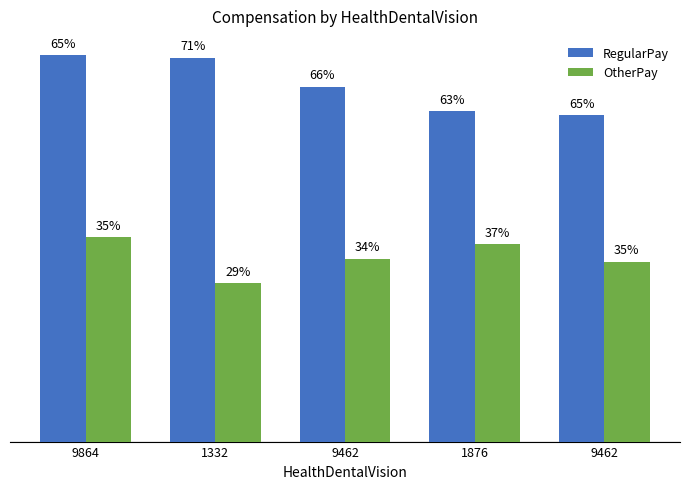

The value of OtherPay at 1332 is 3418. True or false?

False